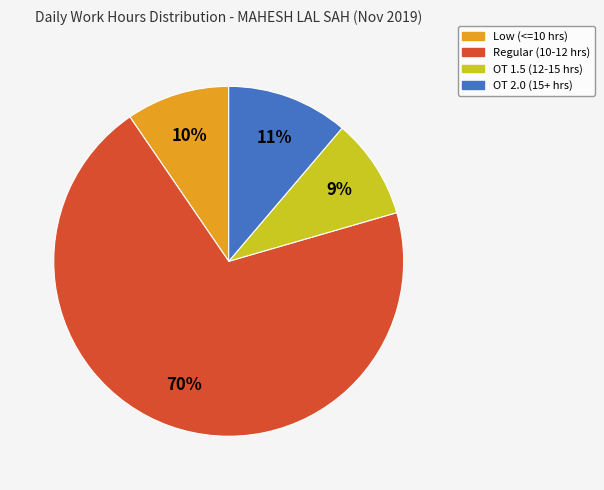

Is there a majority slice in this chart?

Yes